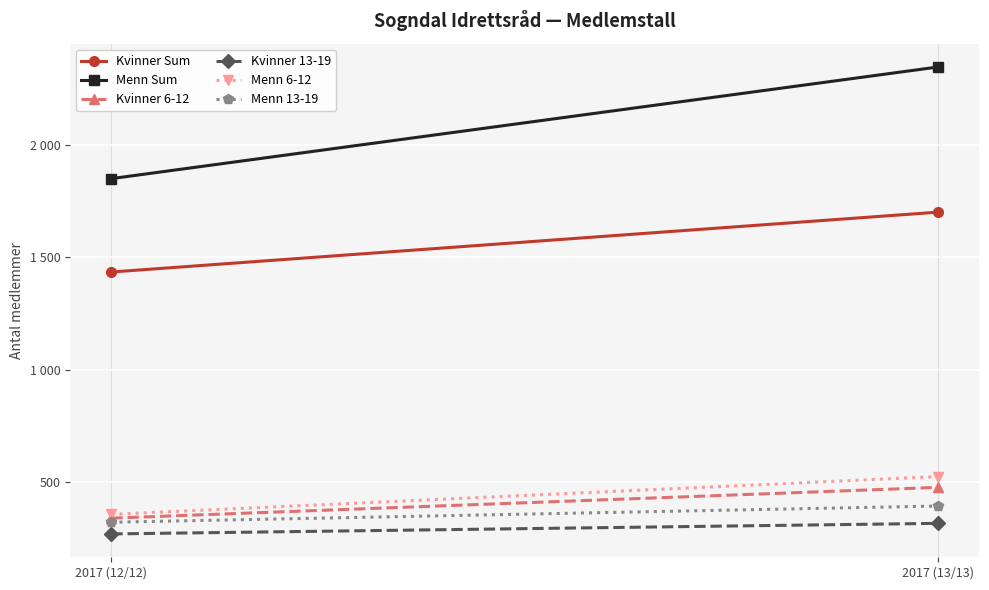

What is the lowest value of the Kvinner 6-12 series?

340